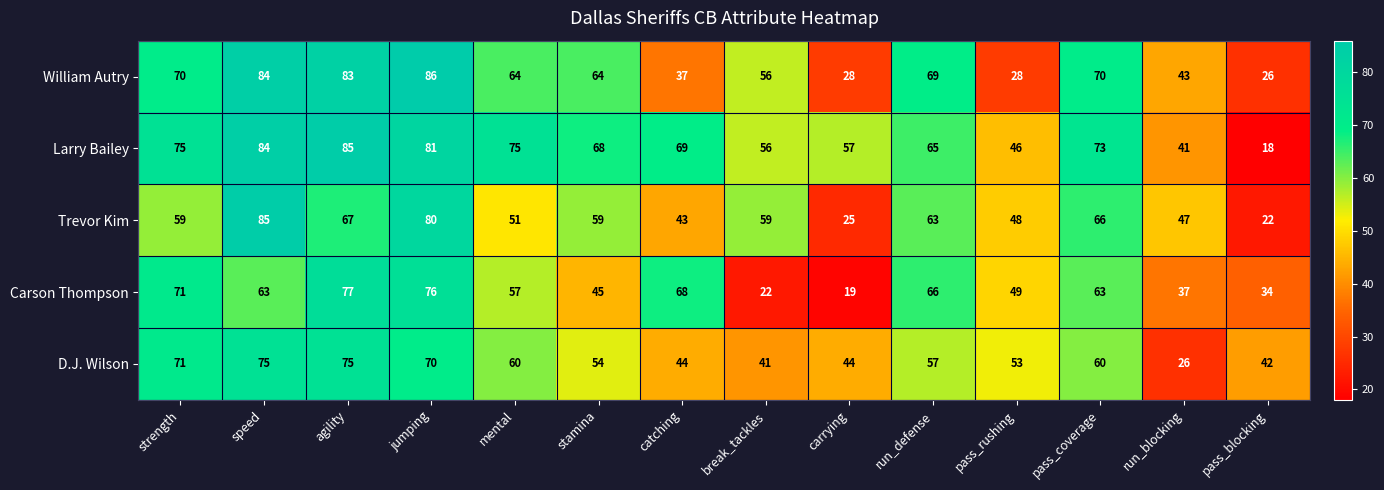

What is the average value of the Trevor Kim series?

55